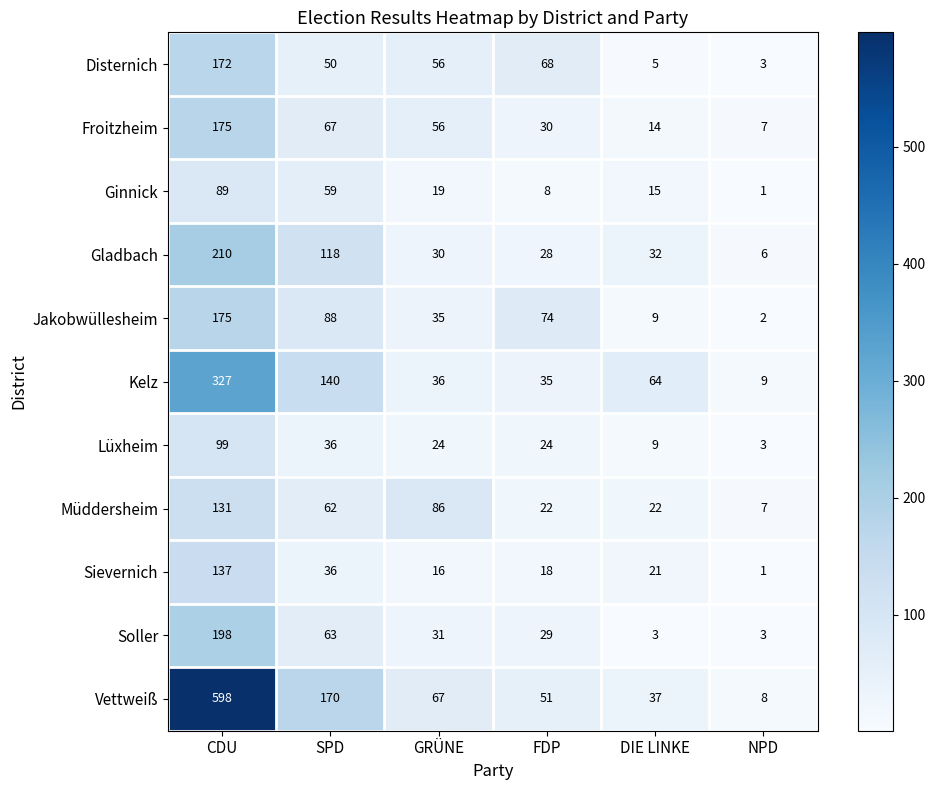

Where does the Ginnick series first go above 19?

CDU